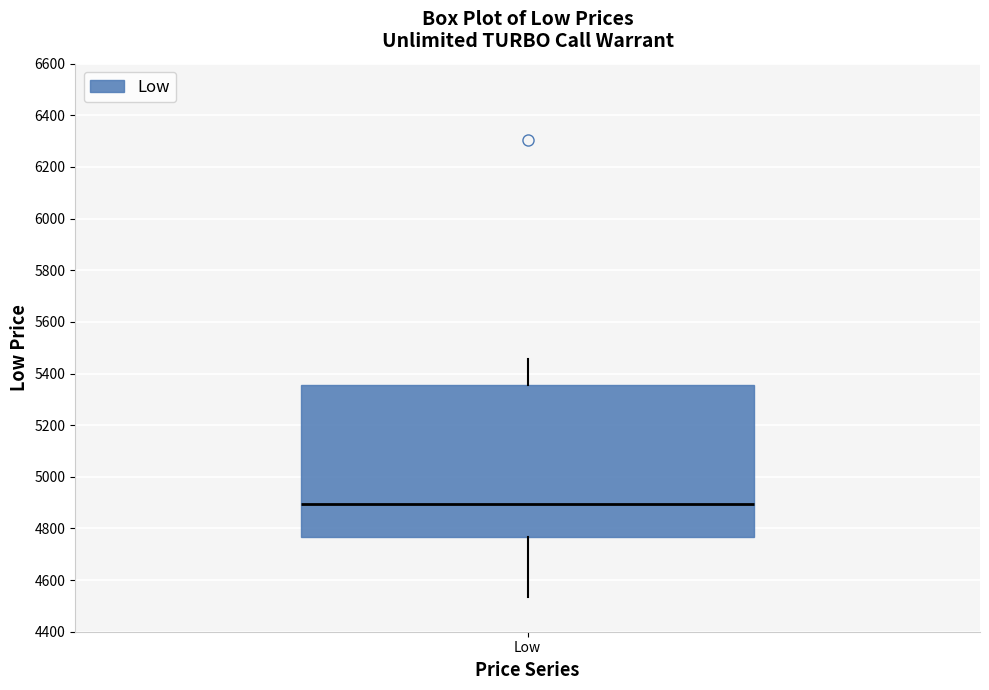

Where is the upper edge of the box for Low on the y-axis? The values are not printed on the chart, so give them approximately, as read against the axis.

5360